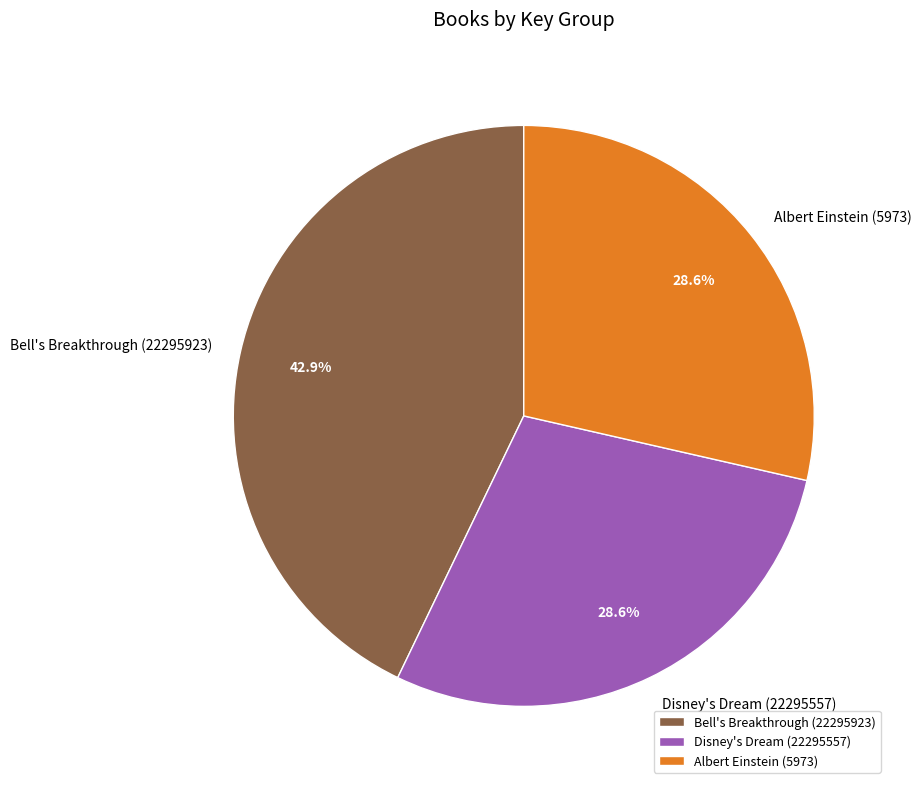

Approximately how many times larger is the value at Disney's Dream (22295557) compared to Albert Einstein (5973)?

1.0